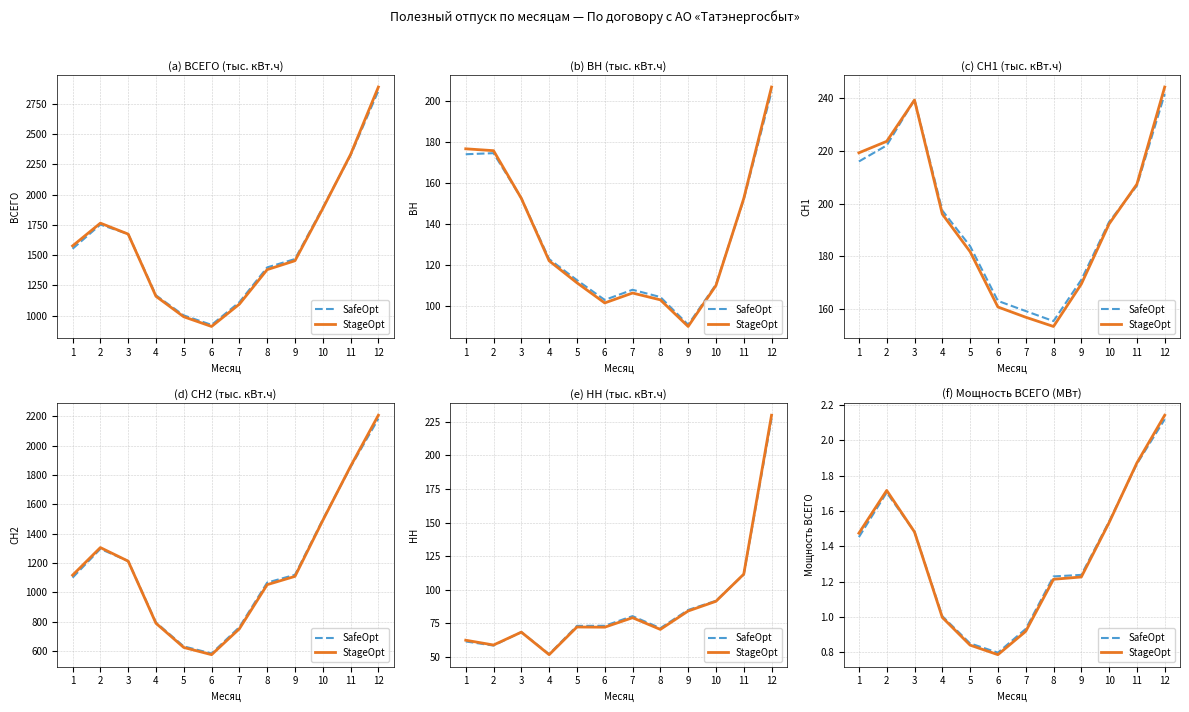

How many data points in SafeOpt are less than 1?

3